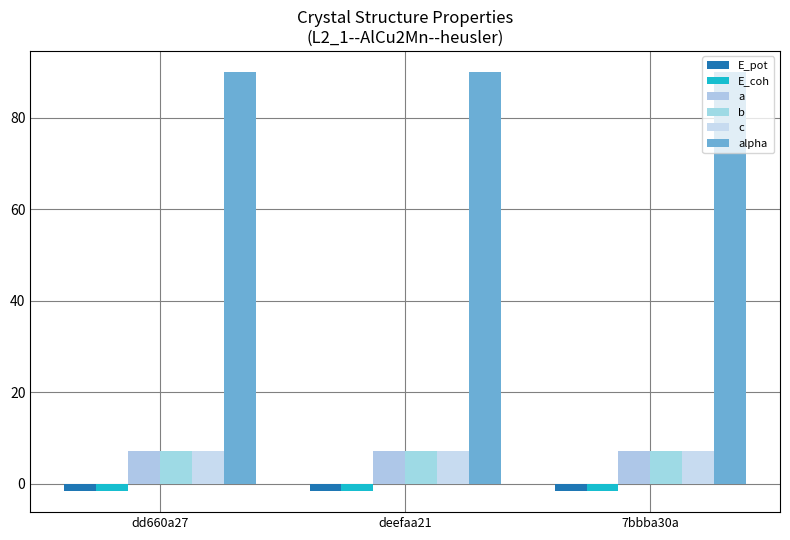

Between dd660a27 and 7bbba30a, which series saw the biggest shift?

E_pot